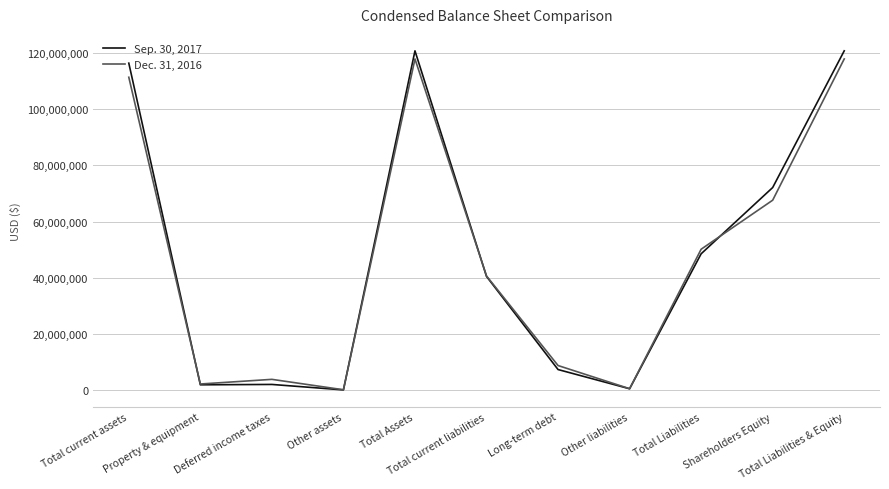

True or false: Sep. 30, 2017 has more than 0 points higher than both neighbors.

True